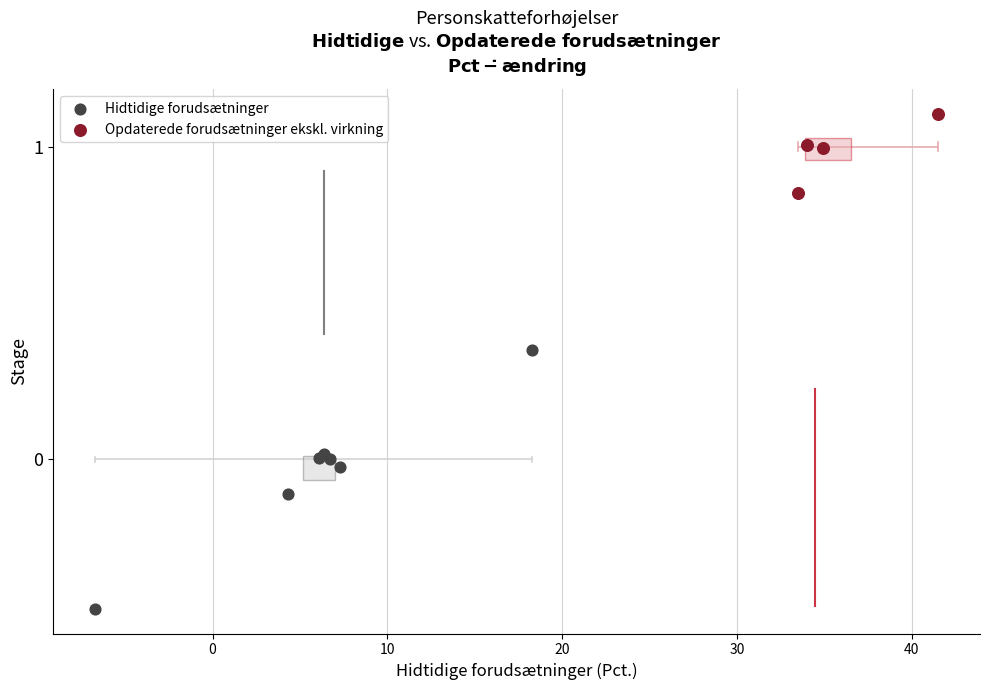

Which series contains the highest Y value?

Opdaterede forudsætninger ekskl. virkning